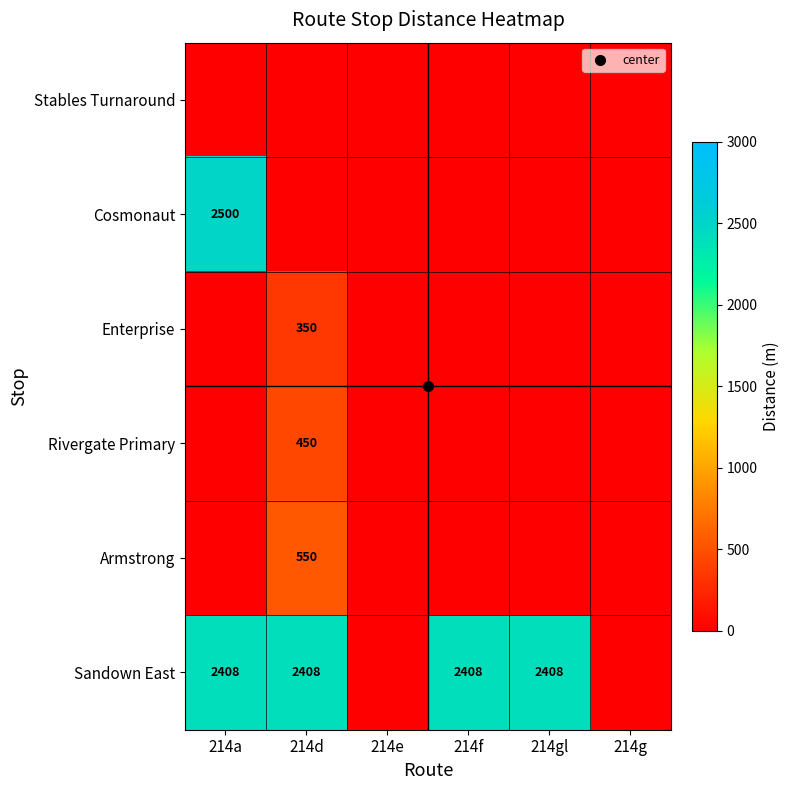

What is the difference between the maximum and minimum values in the Rivergate Primary series?

450